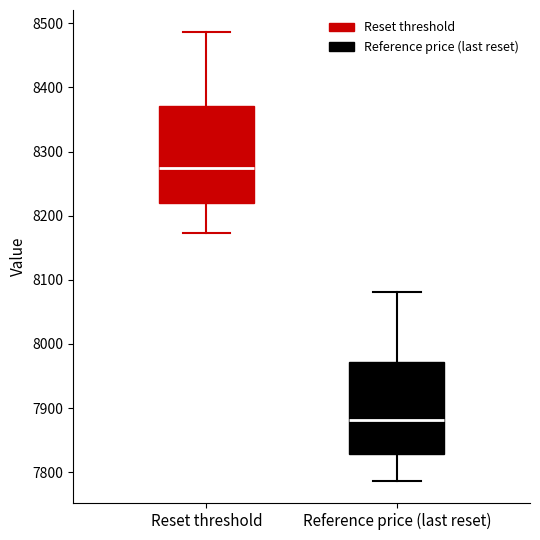

Reading left to right, read every box against the y-axis: the position of its median line, the range the box covers, and the ends of its whiskers. The values are not printed on the chart, so give them approximately, as read against the axis.

Reset threshold: median 8270, box 8220 to 8370, whiskers 8170 to 8490
Reference price (last reset): median 7880, box 7830 to 7970, whiskers 7790 to 8080